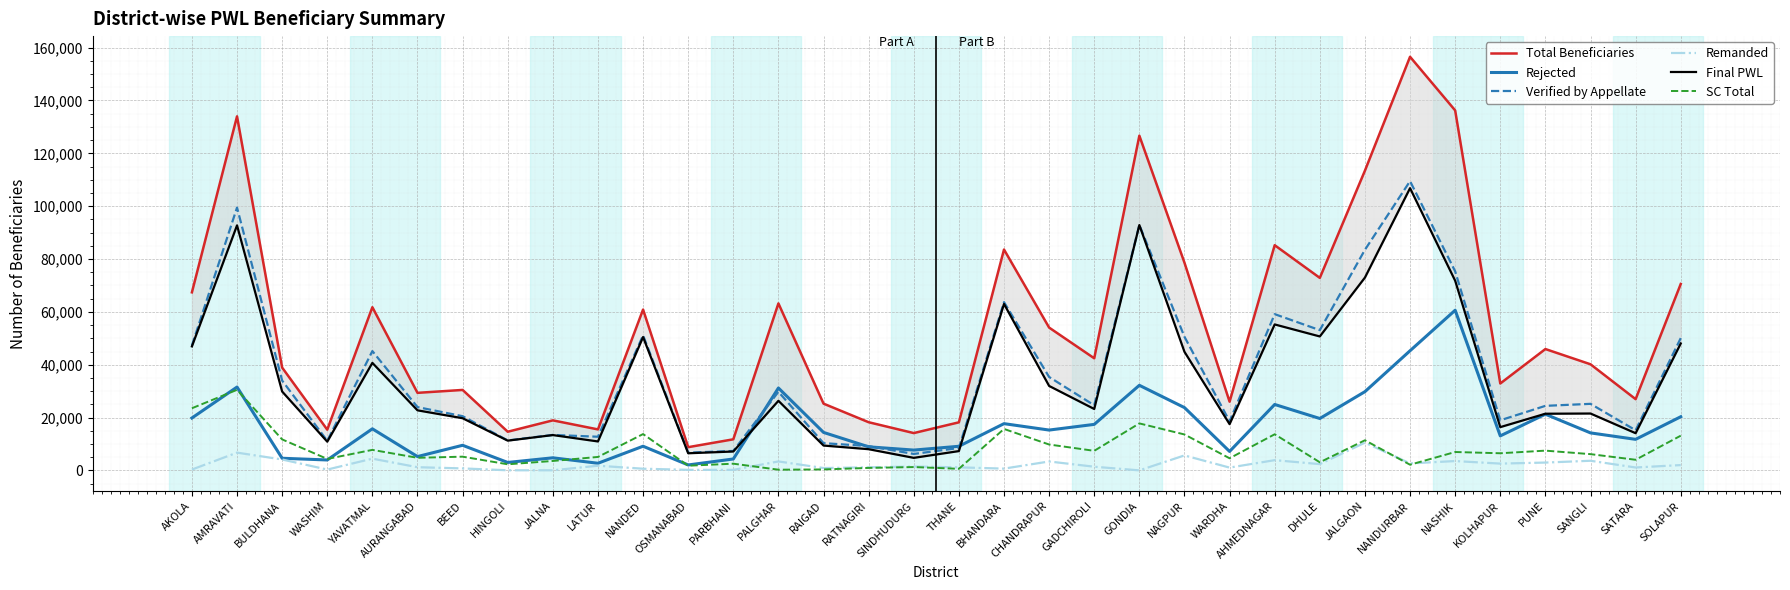

How many interior local valleys does the Remanded series have?

11